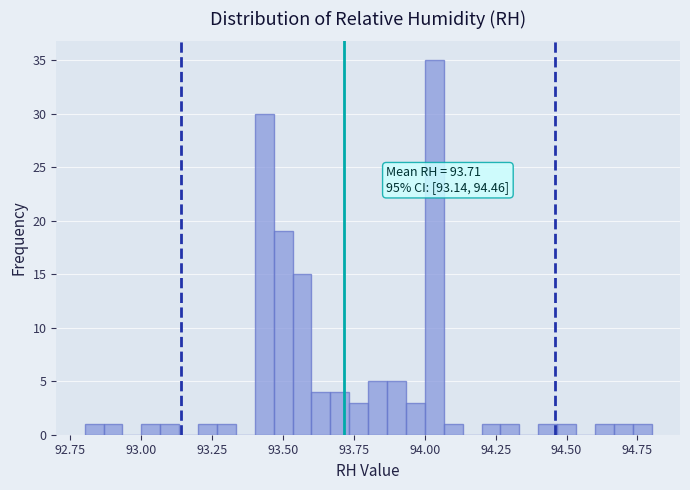

Read against the x-axis, roughly where is the centre of the tallest bar?

94.05